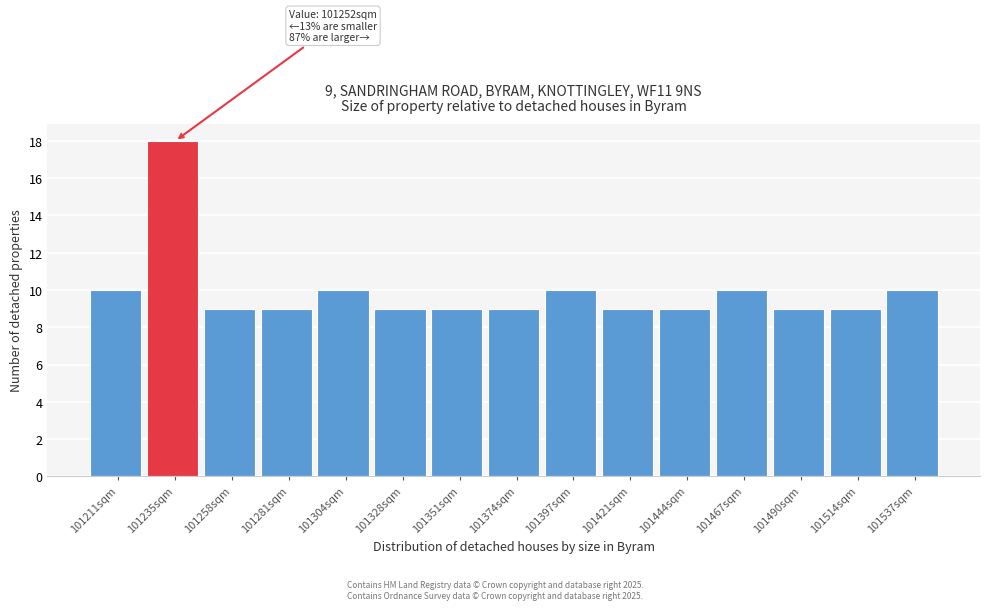

Reading left to right, list all the values displayed in this chart.

10	18	9	9	10	9	9	9	10	9	9	10	9	9	10